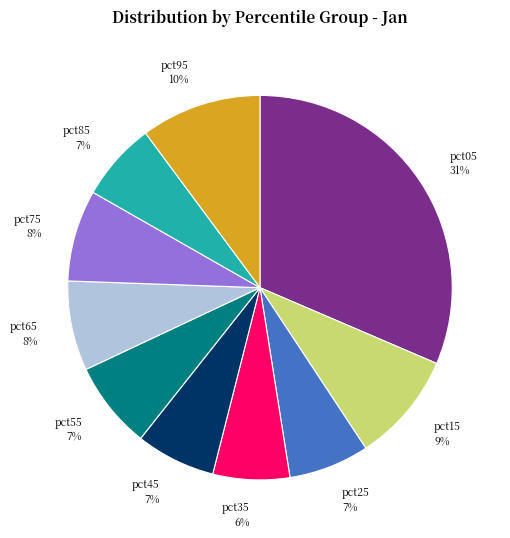

To the nearest percent, what is the difference between the largest and smallest slice percentages?

25%